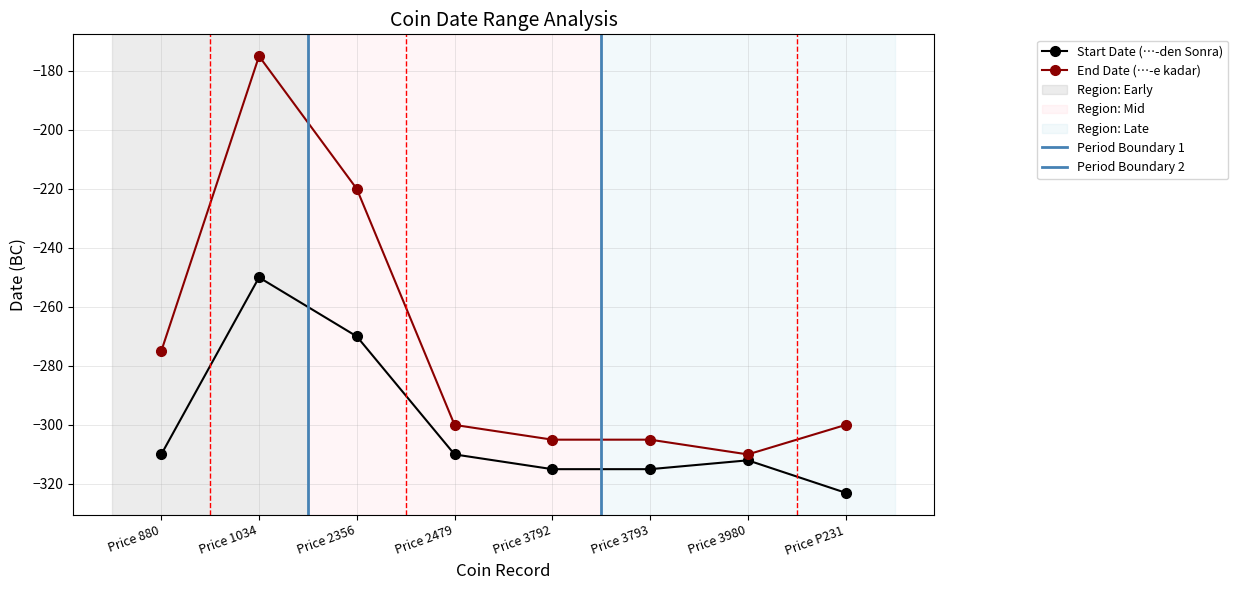

What is the label of the 1st point from the left?

Price 880